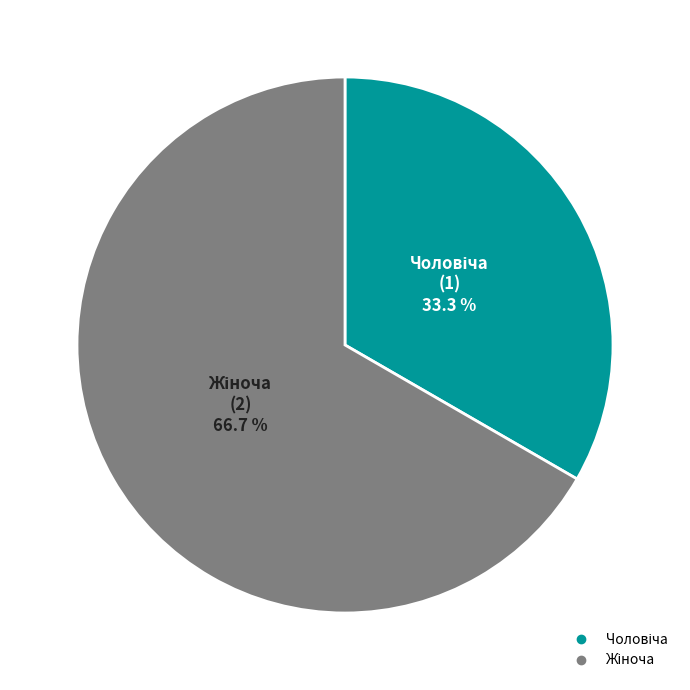

Is there a majority slice in this chart?

Yes